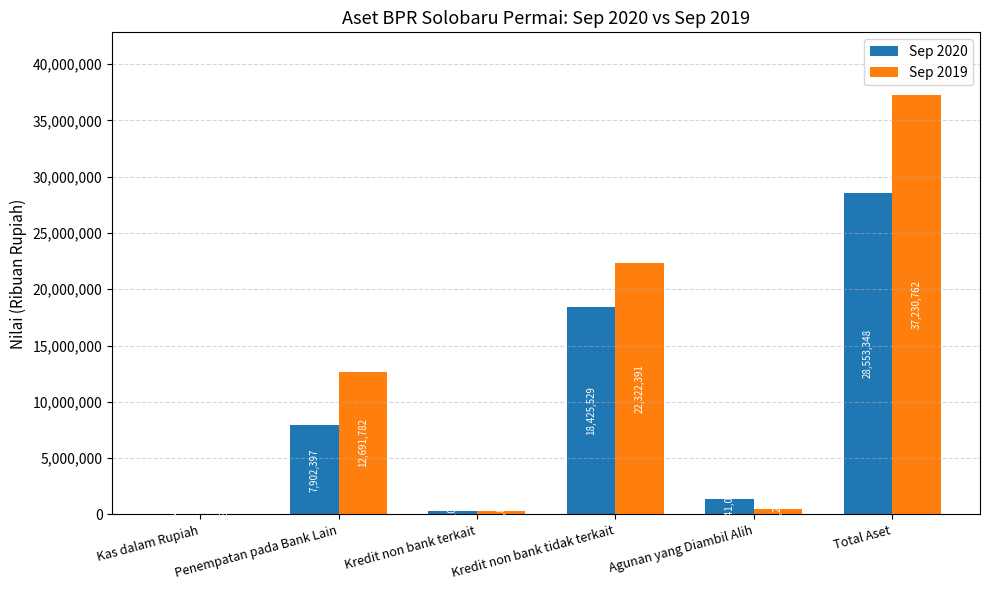

What is the sum of all Sep 2020 values?

56510893